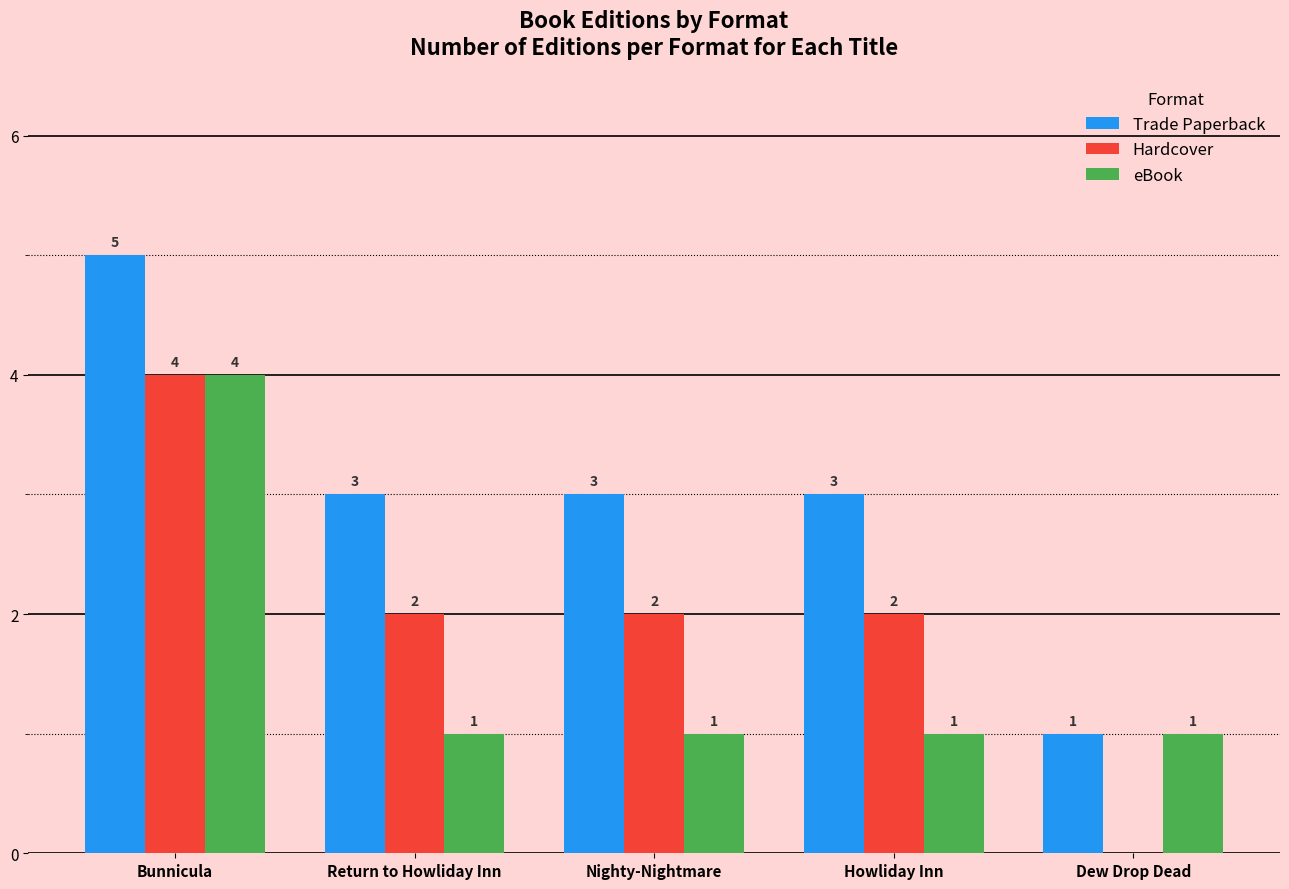

Which series has the largest total across all categories?

Trade Paperback